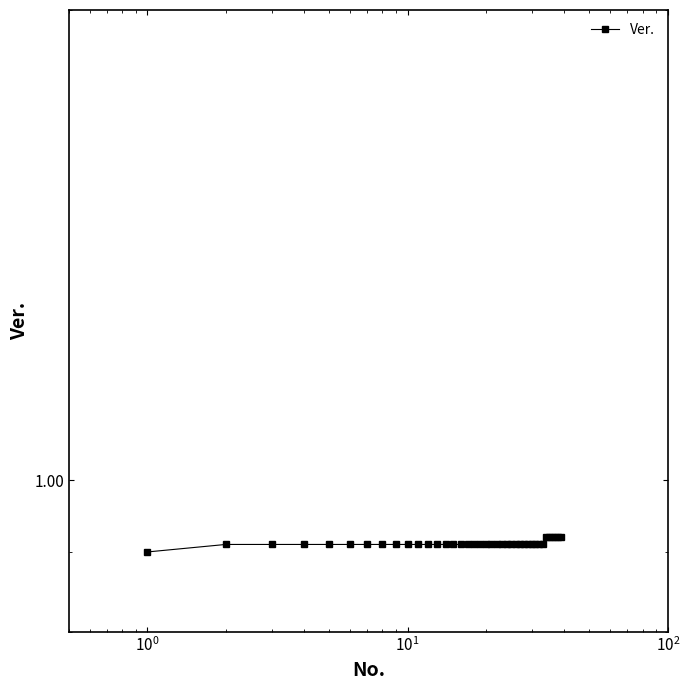

What is the average value?

0.9